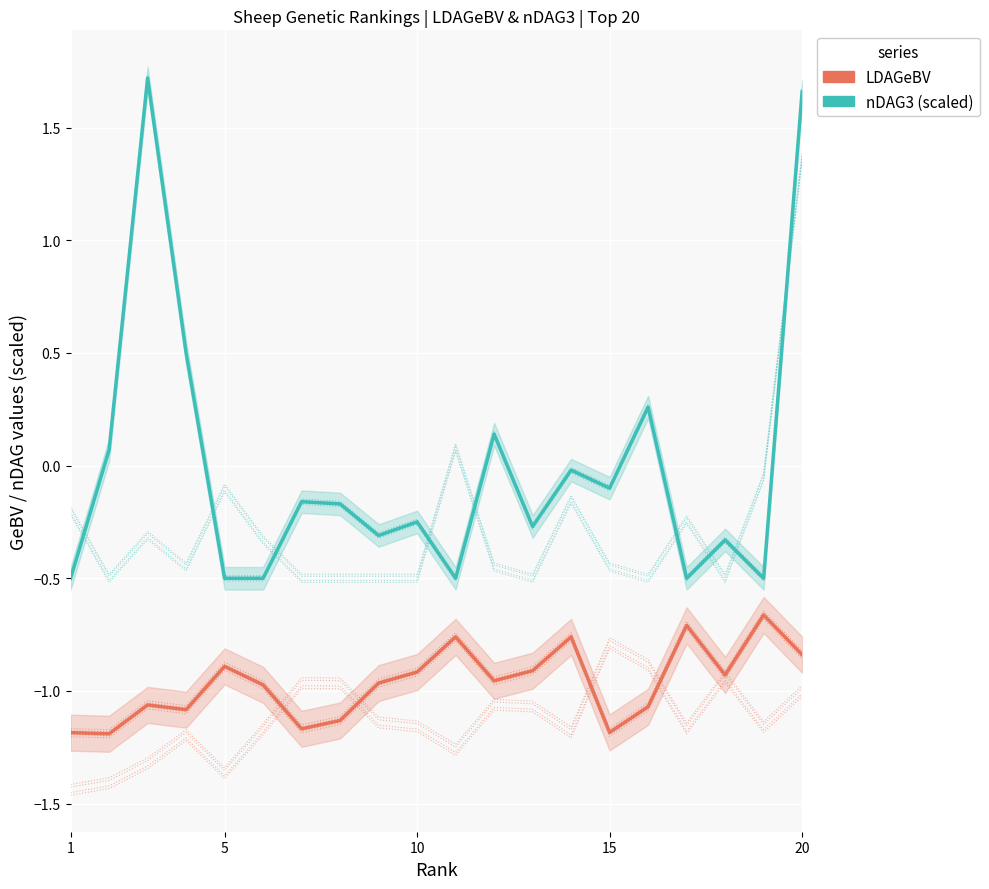

True or false: nDAG3 (scaled) has a value of -0.5 at 8.

False